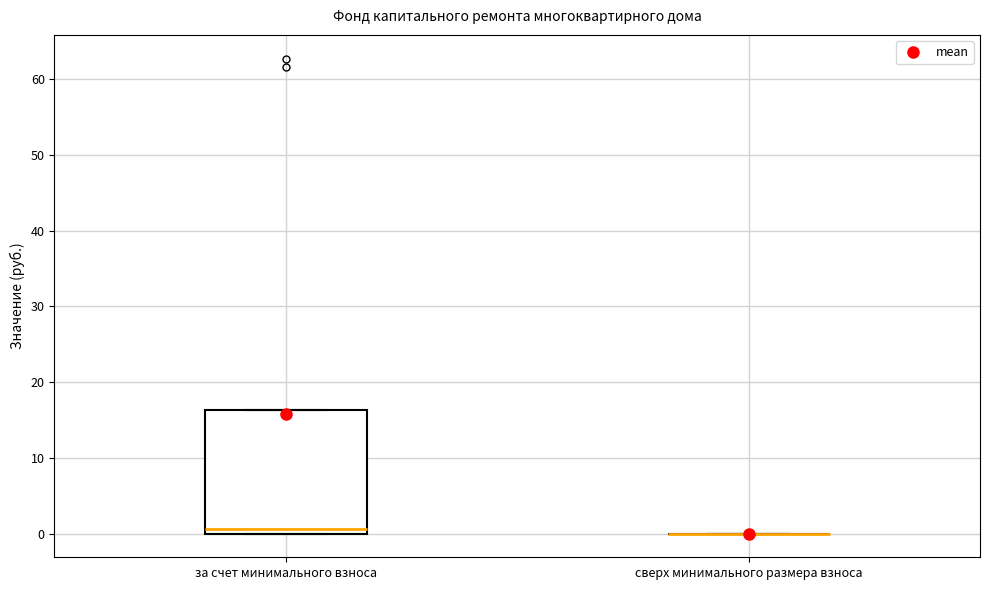

Reading left to right, read every box against the y-axis: the position of its median line, the range the box covers, and the ends of its whiskers. The values are not printed on the chart, so give them approximately, as read against the axis.

за счет минимального взноса: median 1, box 0 to 16, whiskers 0 to 16
сверх минимального размера взноса: box collapsed to a line at 0, whiskers 0 to 0